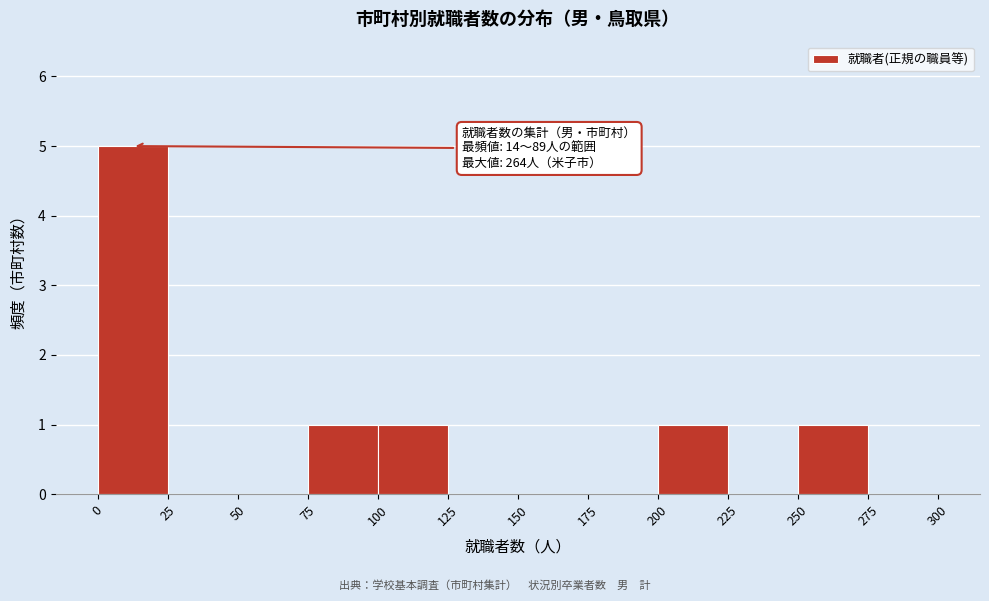

Which range on the x-axis has the tallest bar?

0 to 25